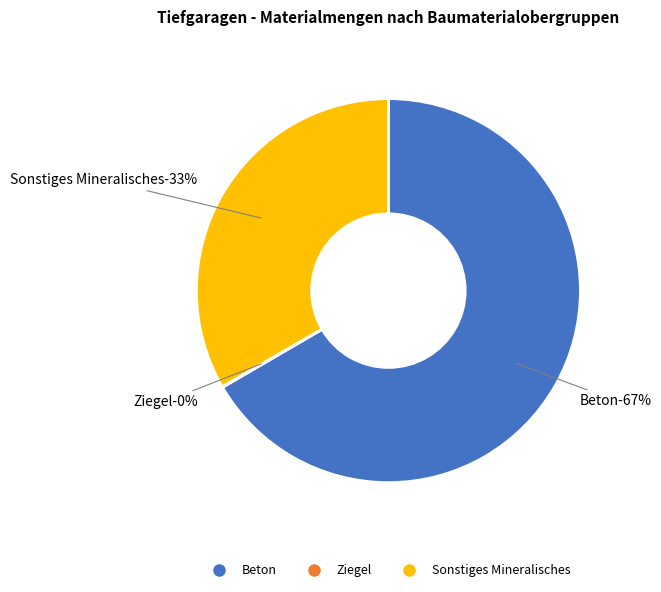

The Beton slice represents 76% of the pie. True or false?

False